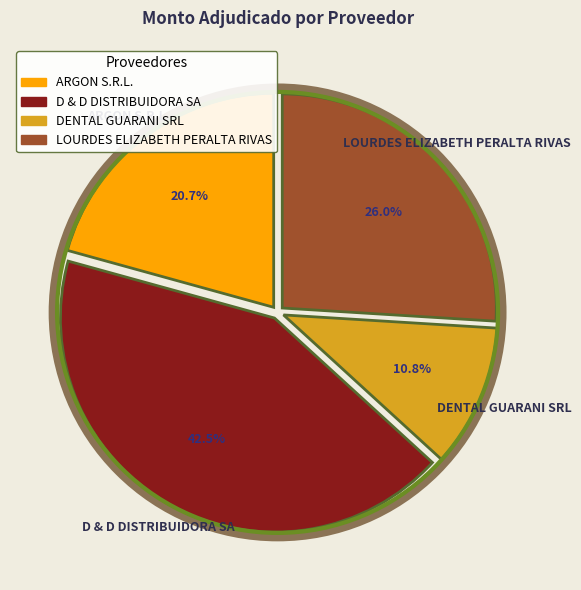

Which has a higher value, DENTAL GUARANI SRL or ARGON S.R.L.?

ARGON S.R.L.